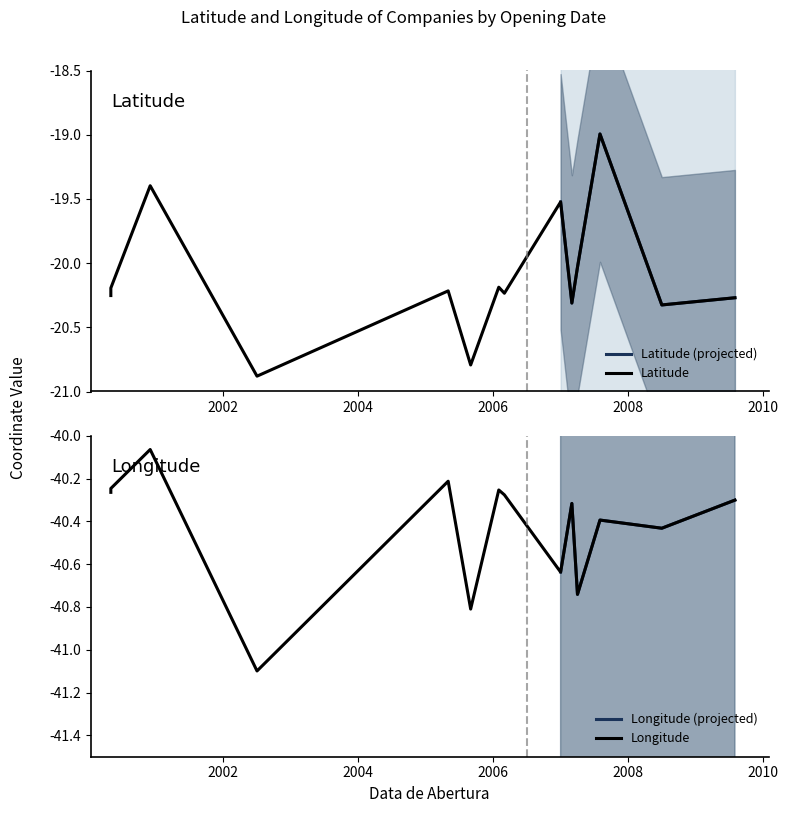

At how many categories does at least one series exceed -33?

14